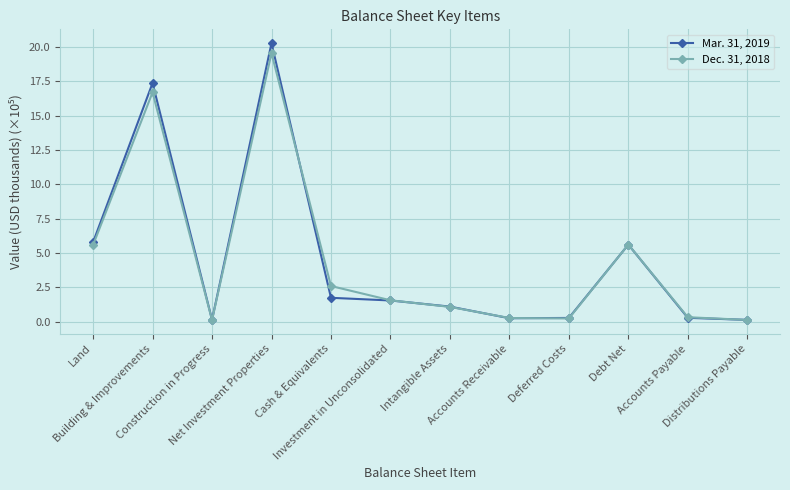

True or false: Mar. 31, 2019 has more than 2 points higher than both neighbors.

True